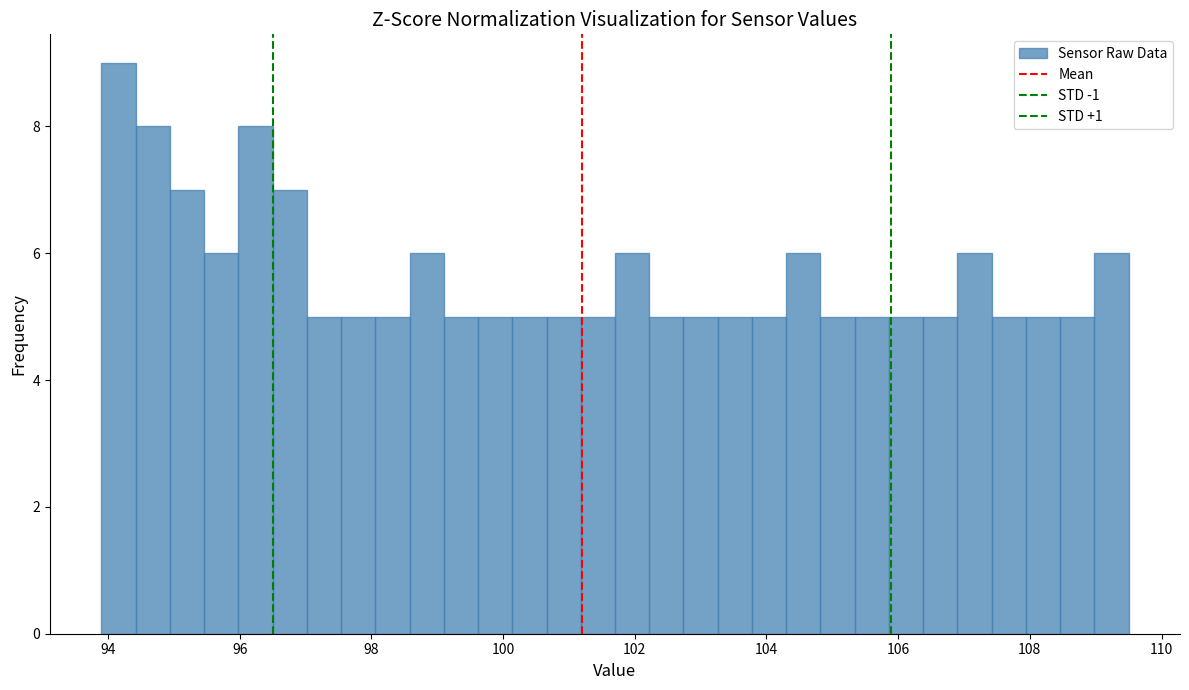

Around what value on the x-axis is the tallest bar? Give the approximate position of its centre, as read against the axis.

94.2